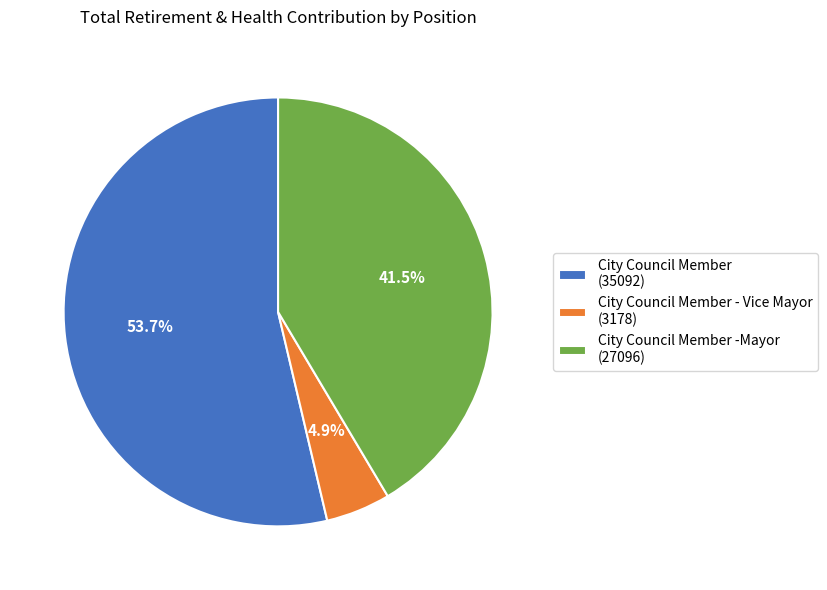

Does any single category account for the majority?

Yes